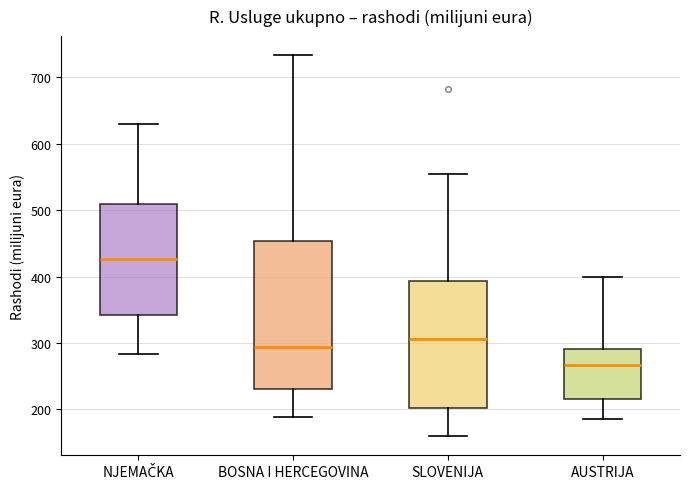

Reading left to right, read every box against the y-axis: the position of its median line, the range the box covers, and the ends of its whiskers. The values are not printed on the chart, so give them approximately, as read against the axis.

NJEMAČKA: median 430, box 340 to 510, whiskers 280 to 630
BOSNA I HERCEGOVINA: median 290, box 230 to 450, whiskers 190 to 730
SLOVENIJA: median 310, box 200 to 390, whiskers 160 to 560
AUSTRIJA: median 270, box 220 to 290, whiskers 190 to 400